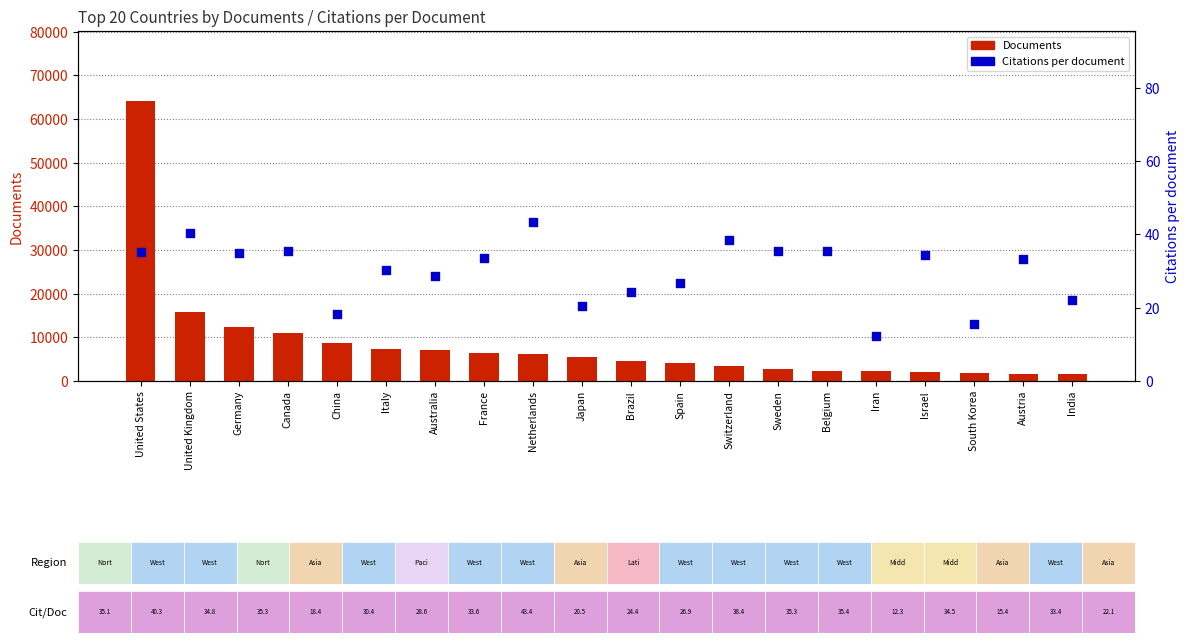

What are all the series names shown in the legend?

Documents, Citations per document